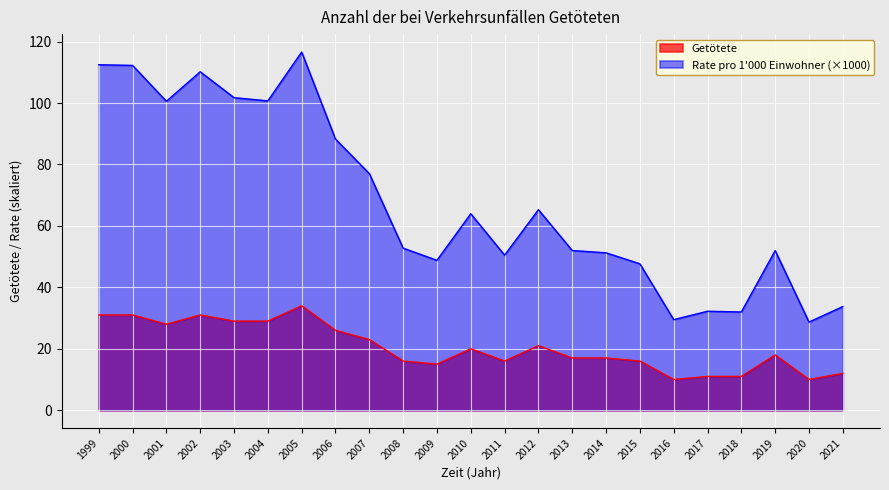

Between 2018 and 2009, which is larger?

2009